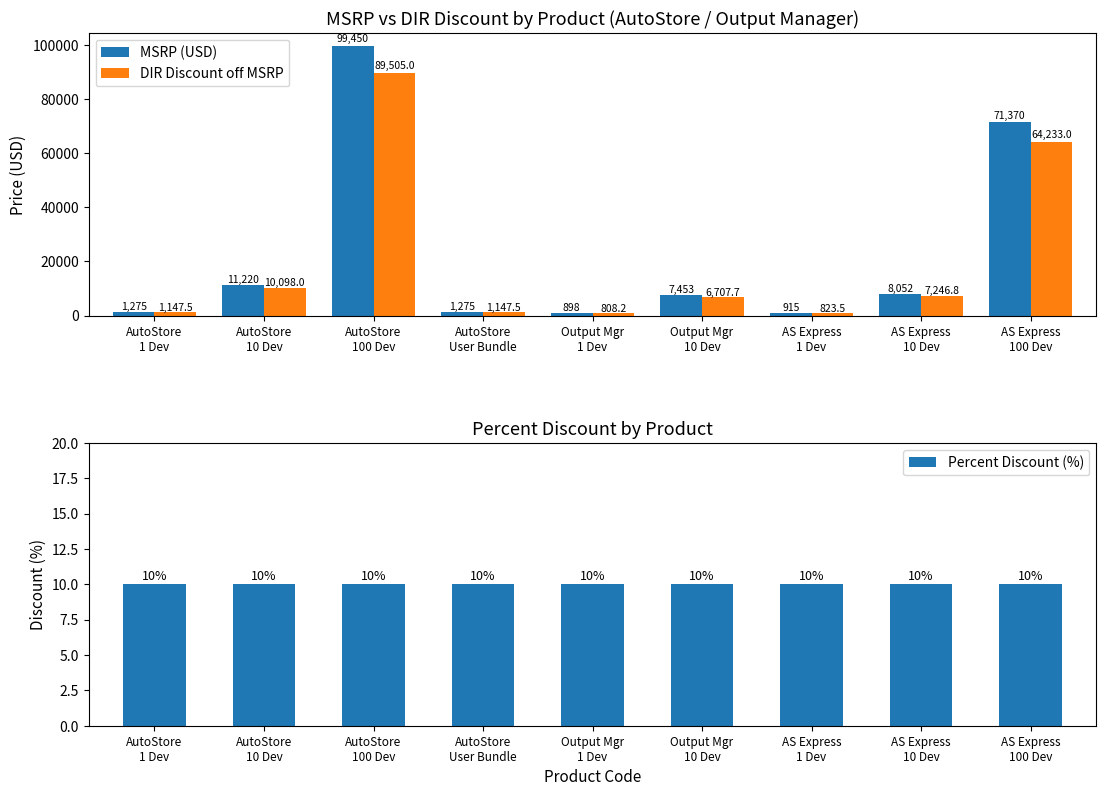

What is the label of the 9th bar from the right?

AutoStore
1 Dev